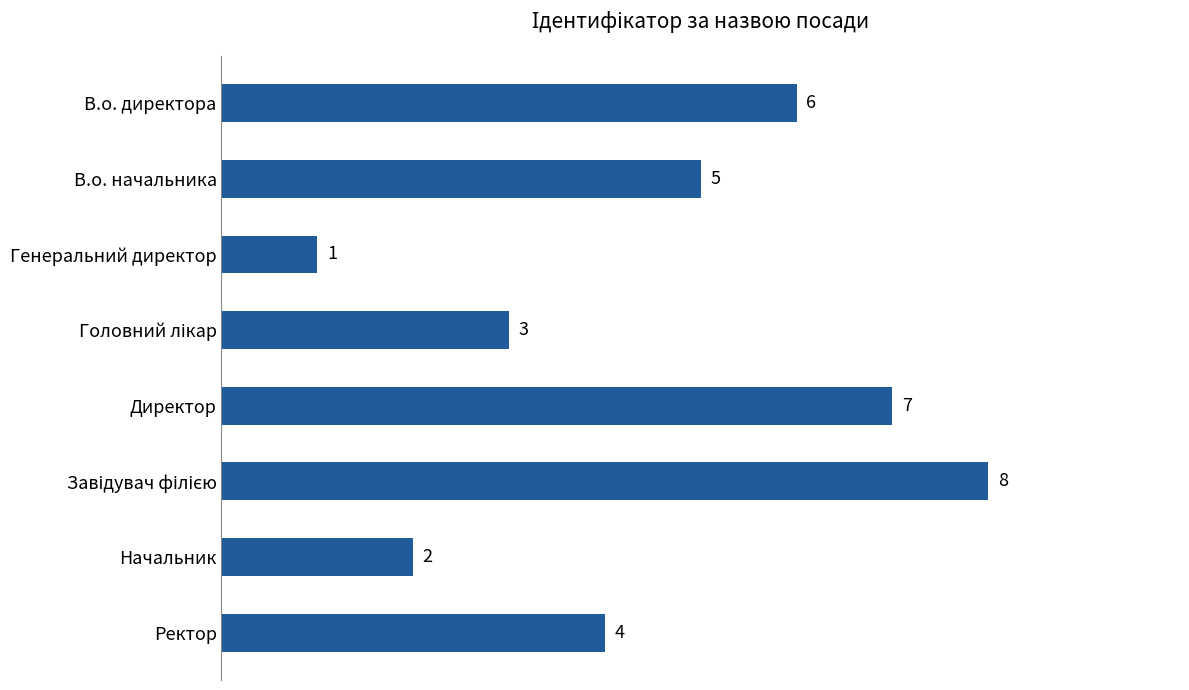

True or false: the data shows 1 at Генеральний директор.

True